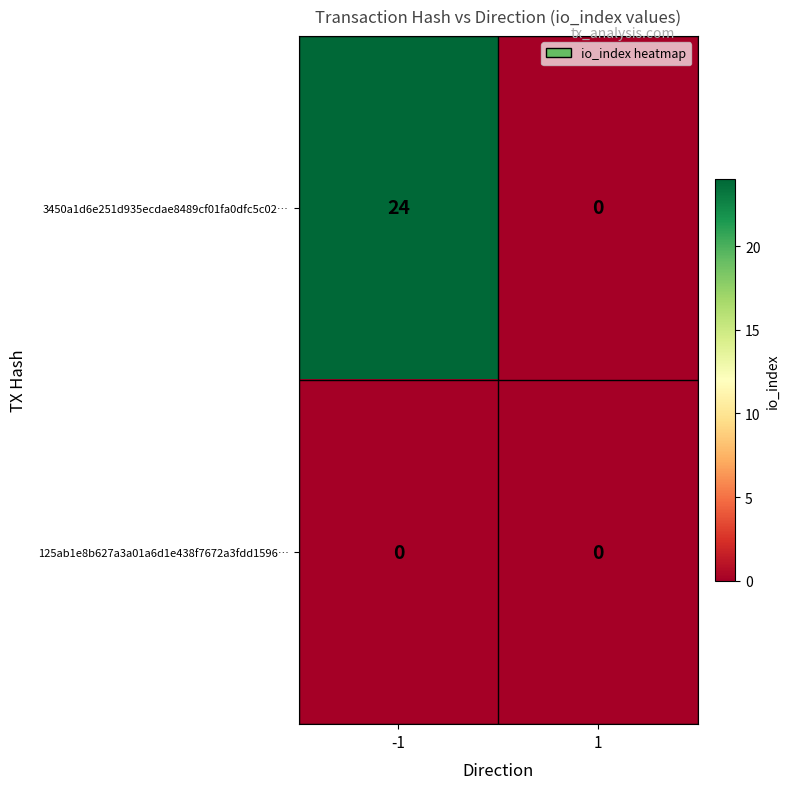

Reading left to right, extract all data points from this chart.

3450a1d6e251d935ecdae8489cf01fa0dfc5c02…: -1=24	1=0
125ab1e8b627a3a01a6d1e438f7672a3fdd1596…: -1=0	1=0